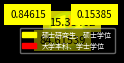

How many slices are in this pie chart?

2